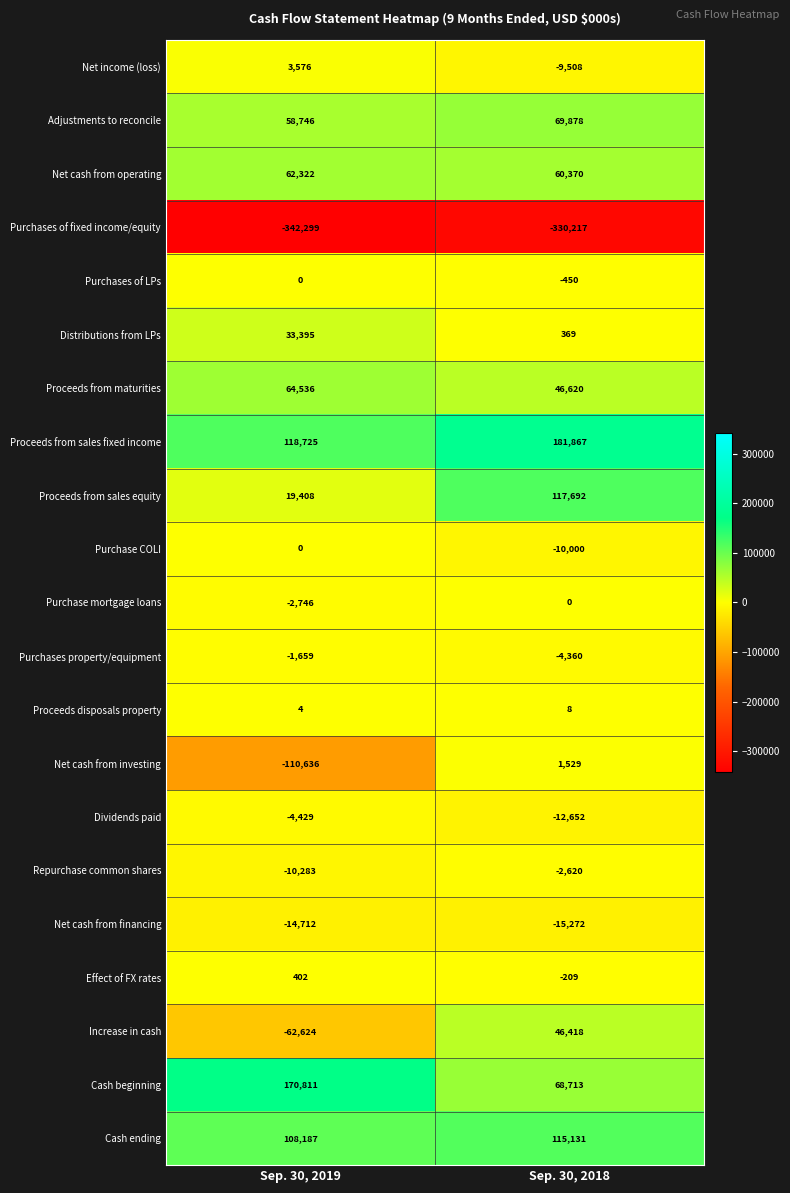

What is the sum of all Proceeds from sales equity values?

137100